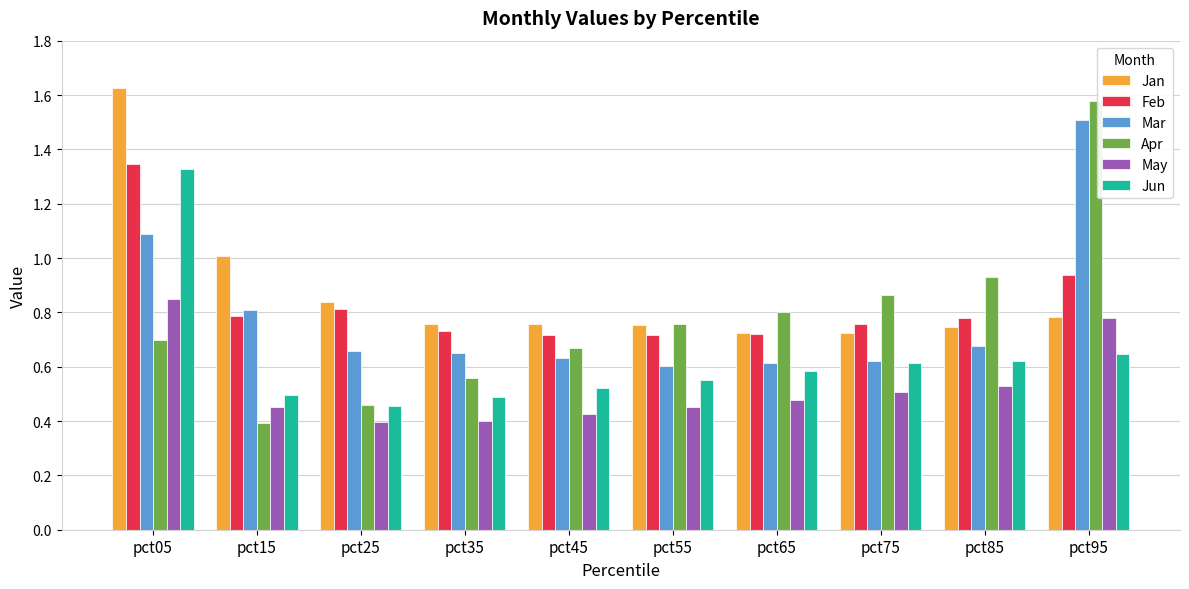

Which category has the highest value across all series?

pct05